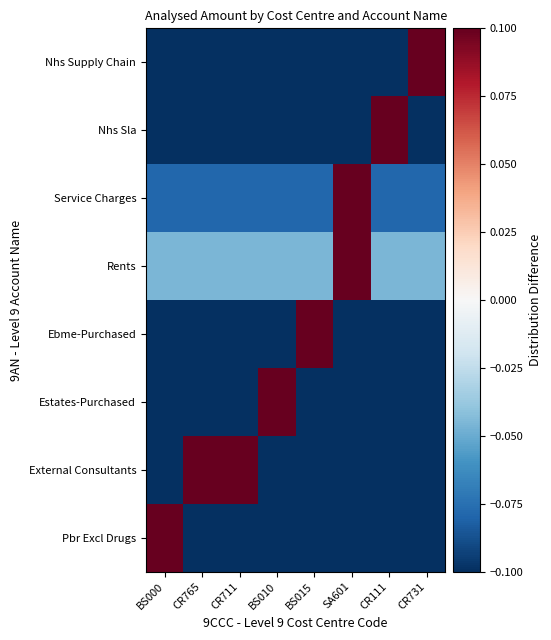

Between BS010 and CR111, which is larger?

BS010